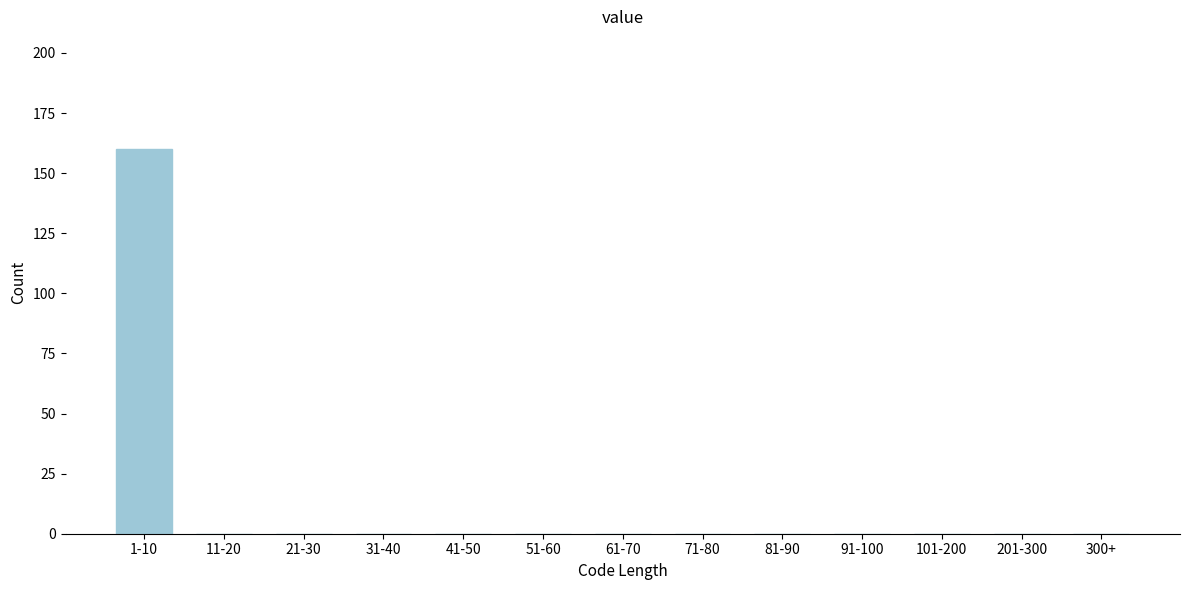

Reading left to right, extract all data points from this chart.

1-10=160	11-20=0	21-30=0	31-40=0	41-50=0	51-60=0	61-70=0	71-80=0	81-90=0	91-100=0	101-200=0	201-300=0	300+=0